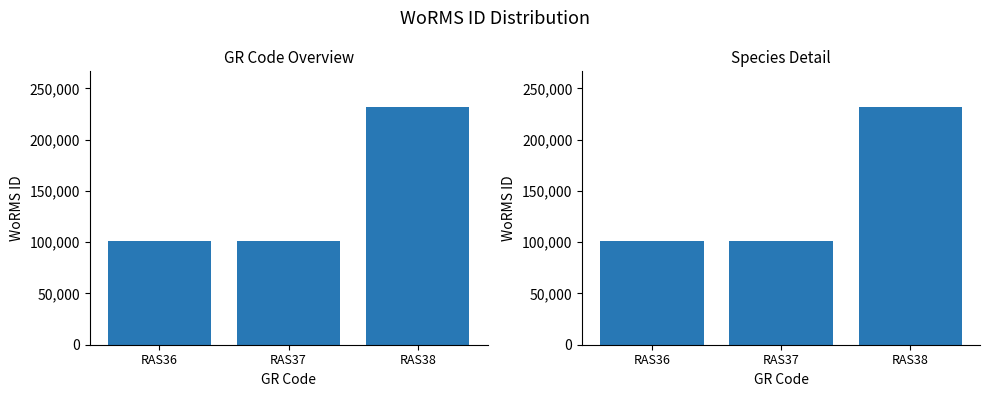

How many values are below 100808?

1